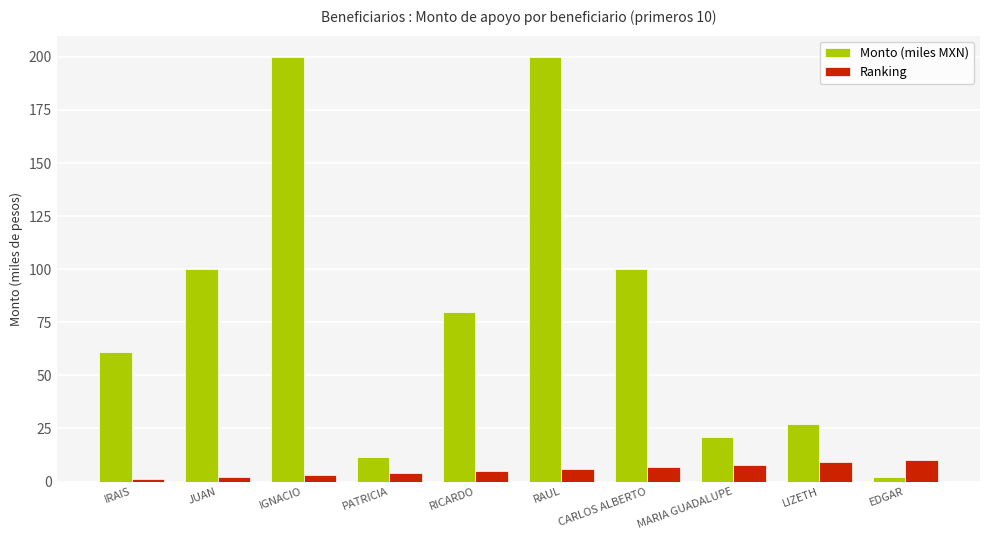

The Monto (miles MXN) series shows 116.0 at RICARDO. True or false?

False